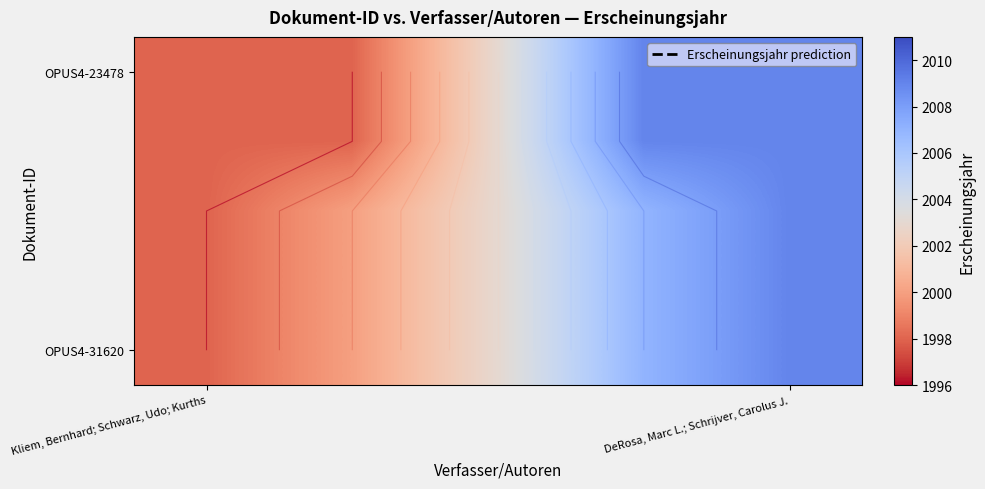

What is the minimum value for OPUS4-23478?

1998